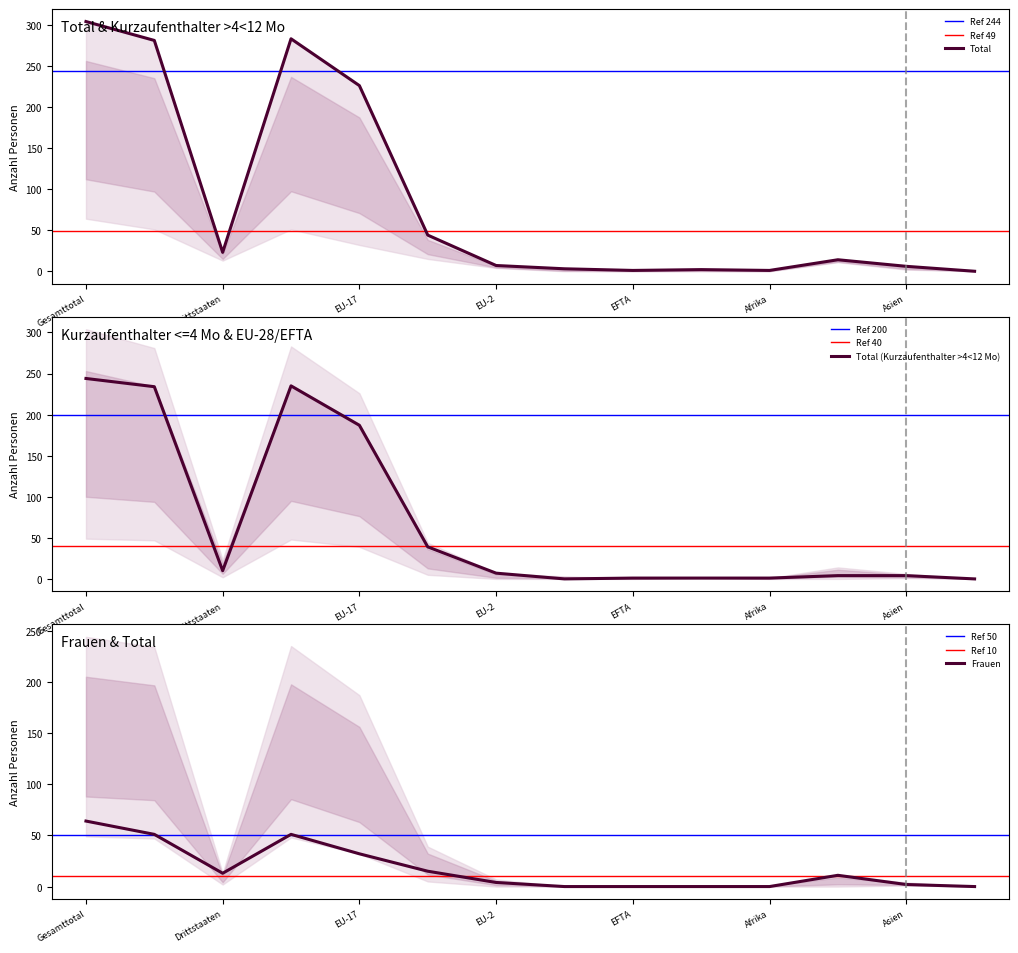

True or false: Total (Kurzaufenthalter >4<12 Mo) has a value of 244 at Gesamttotal.

True